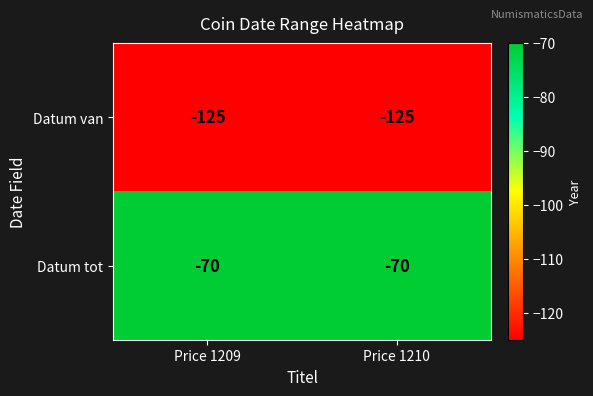

At Price 1210, list the series in order from largest to smallest.

Datum tot, Datum van